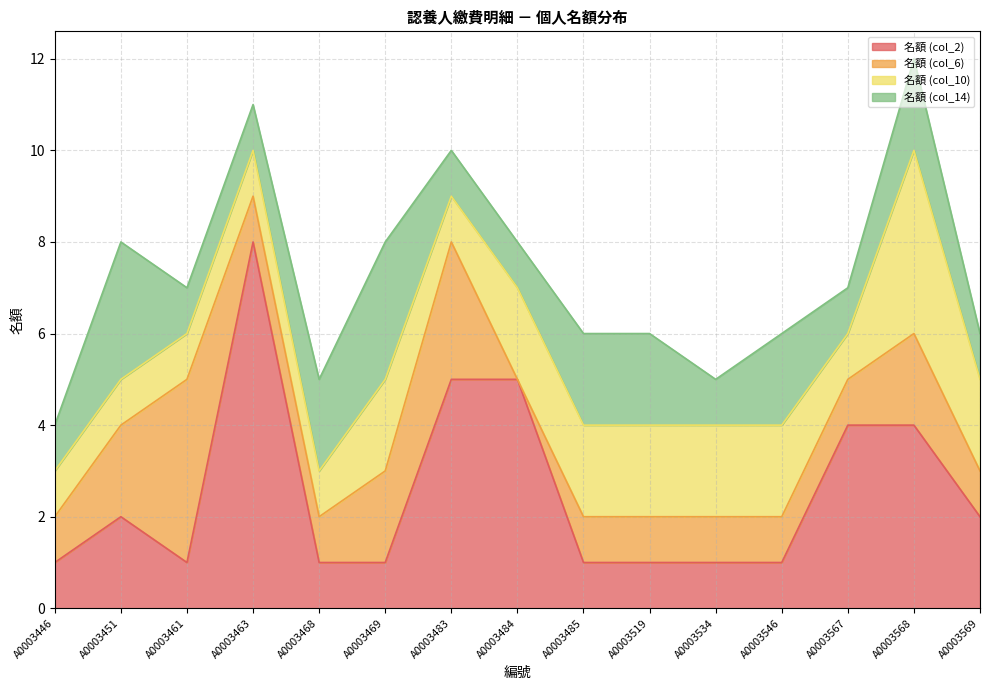

Which has a higher value, A0003463 or A0003451?

A0003463